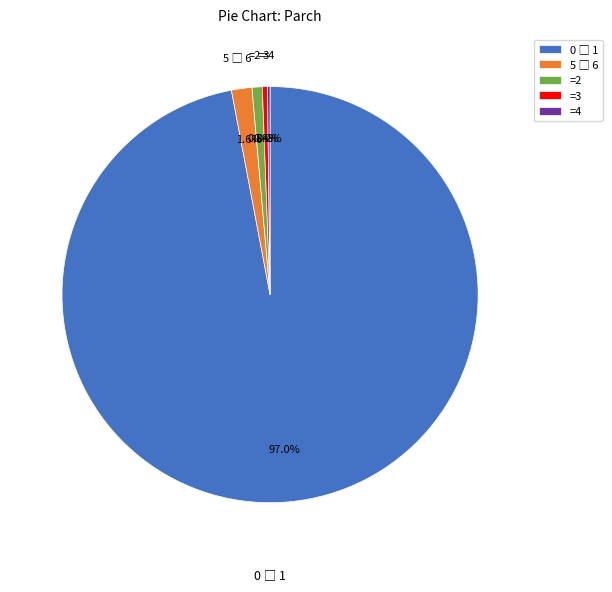

Is there any slice that represents more than half of the pie?

Yes